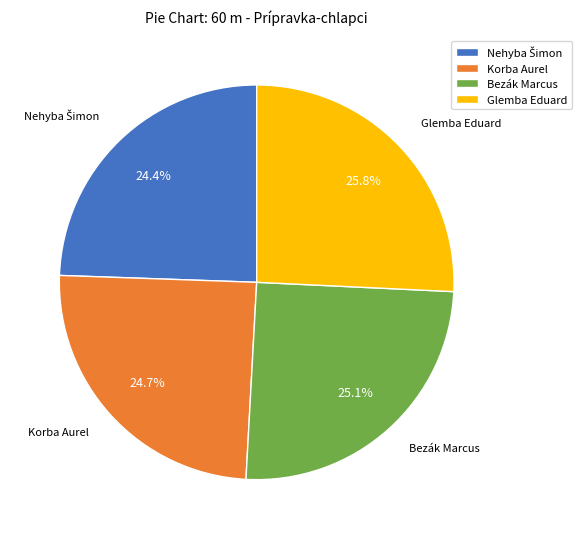

What is the largest slice in the pie chart?

Glemba Eduard